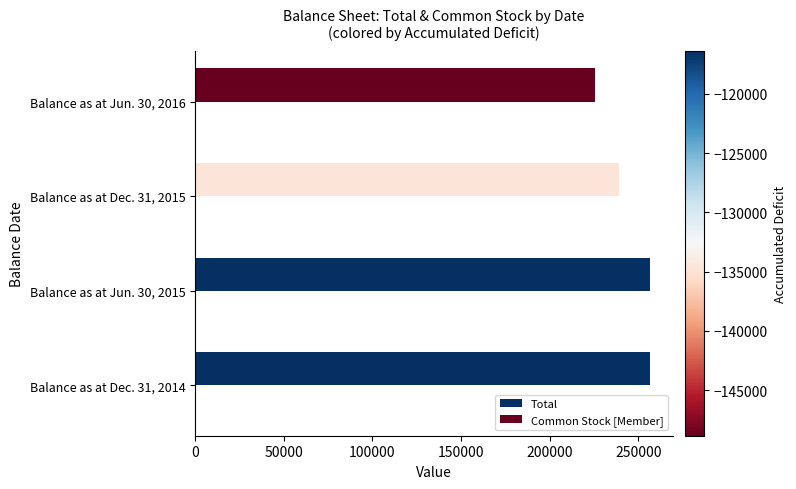

How many Common Stock [Member] values are between 92 and 94?

3